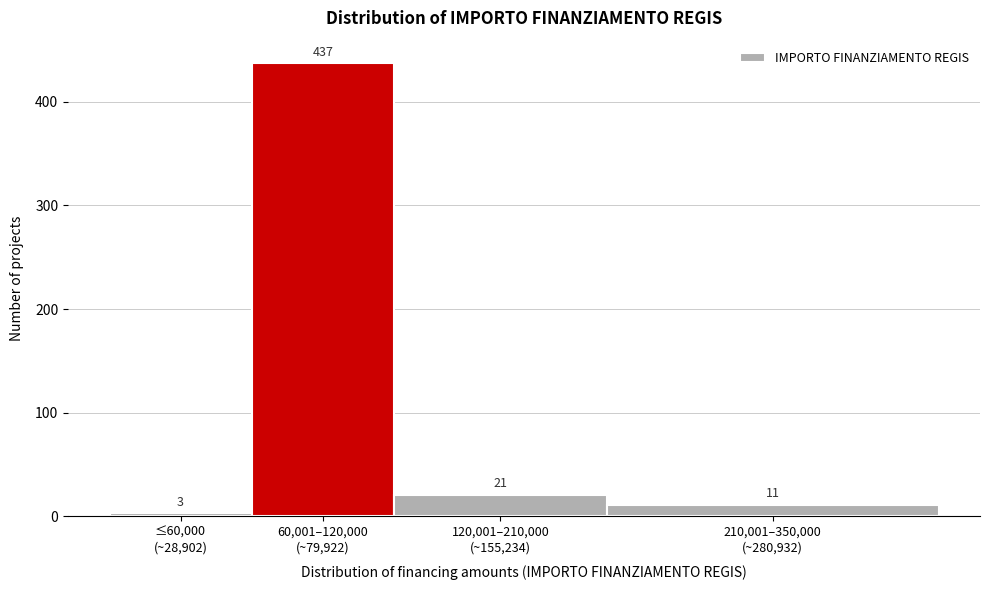

Reading right to left, transcribe all the data shown in this chart.

11	21	437	3